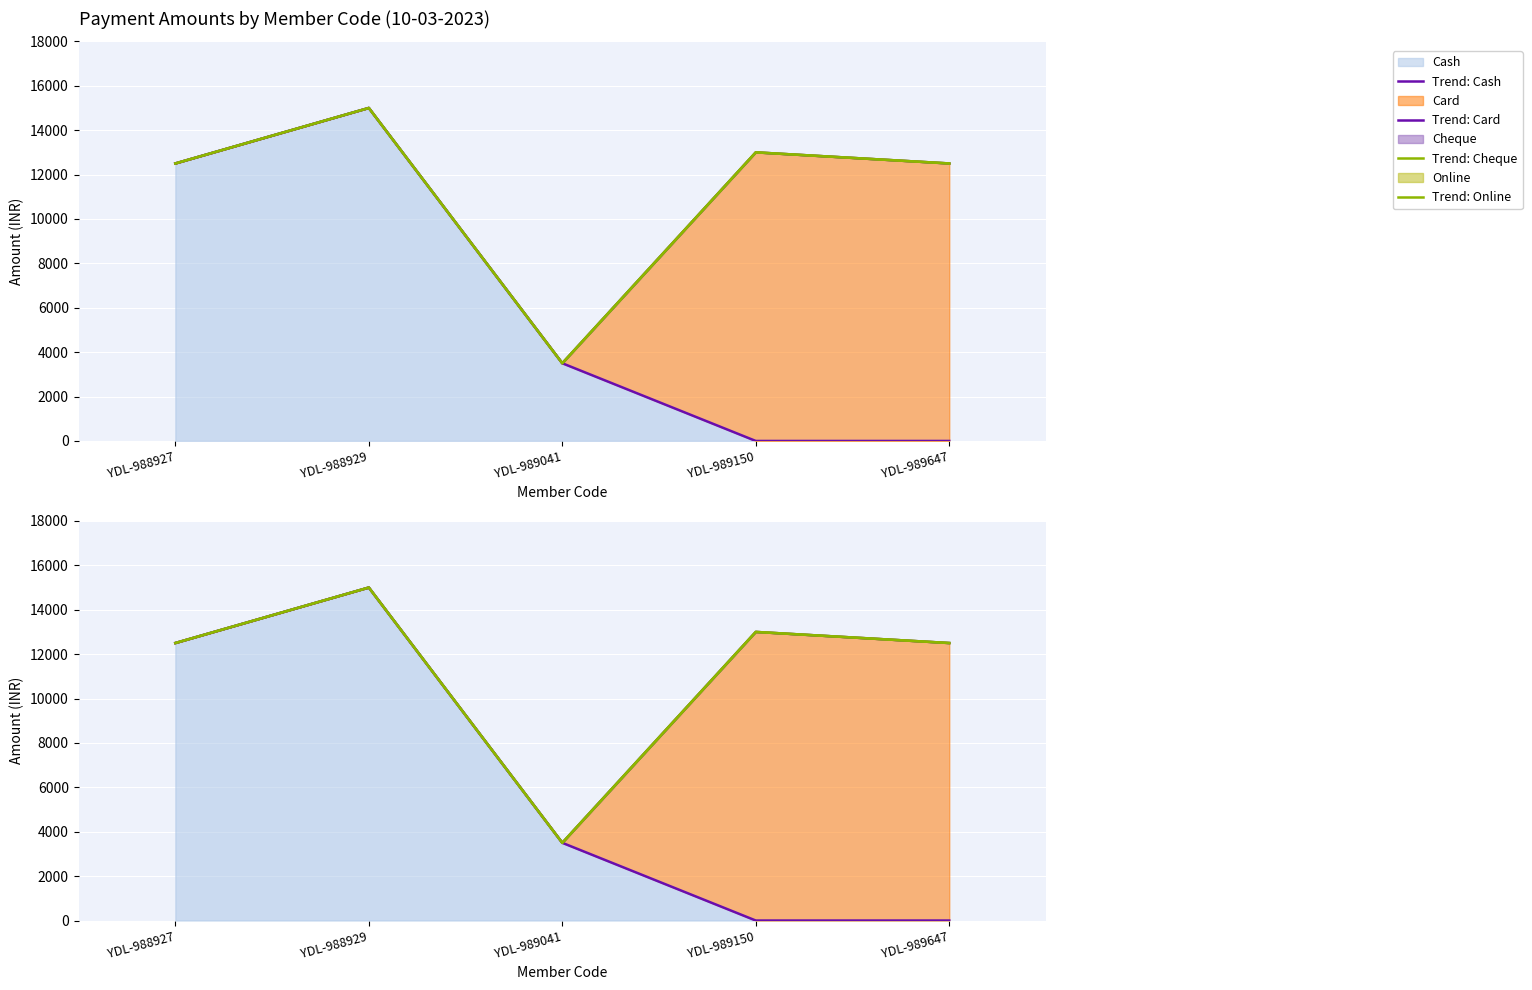

Is it true that Trend: Online equals 13000 at YDL-989150?

True